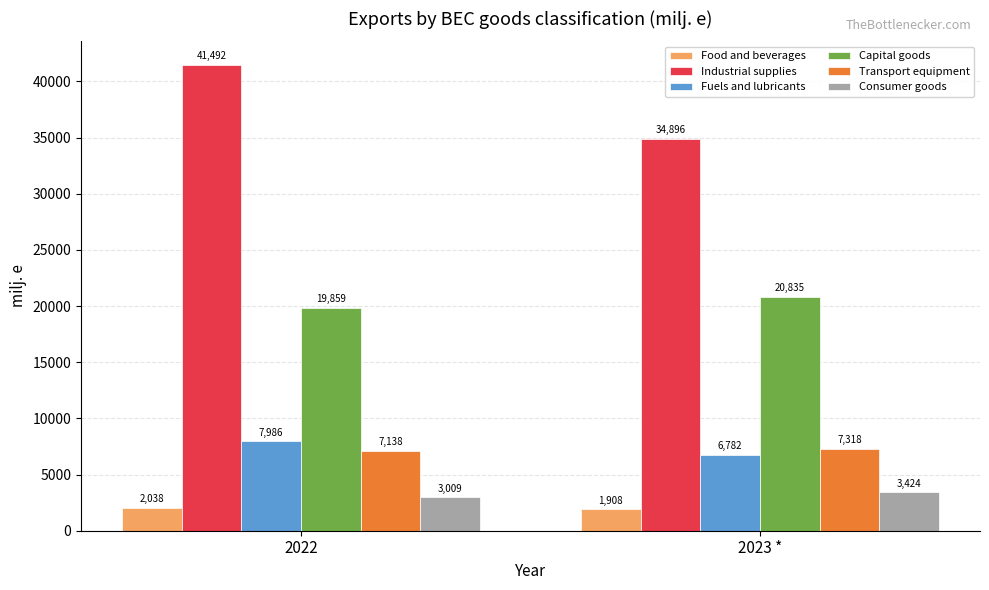

Does the chart contain any negative values?

No